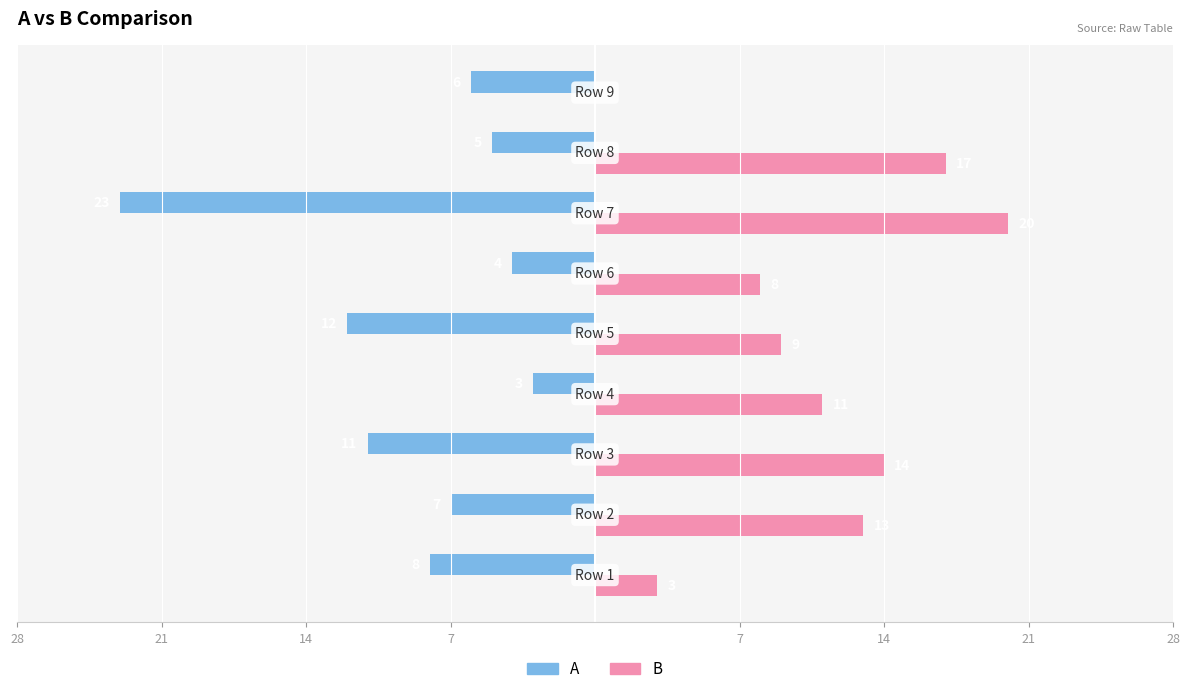

What are all the series names shown in the legend?

A, B